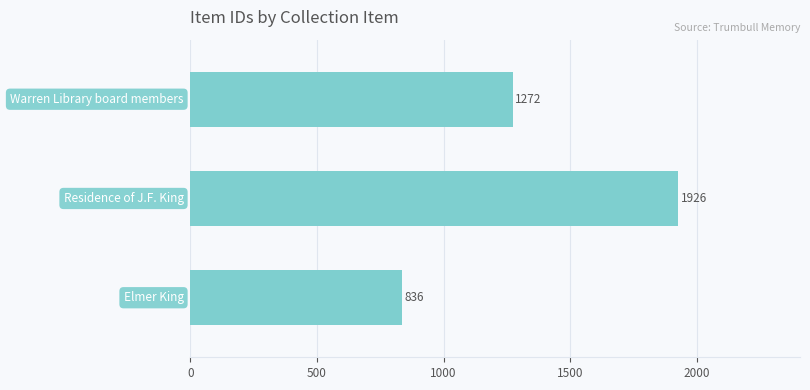

Does the chart contain any negative values?

No